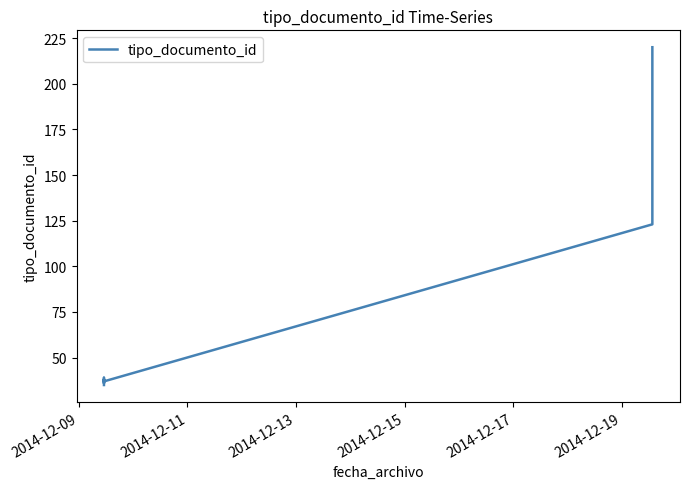

What is the difference between the maximum and second lowest values?

184